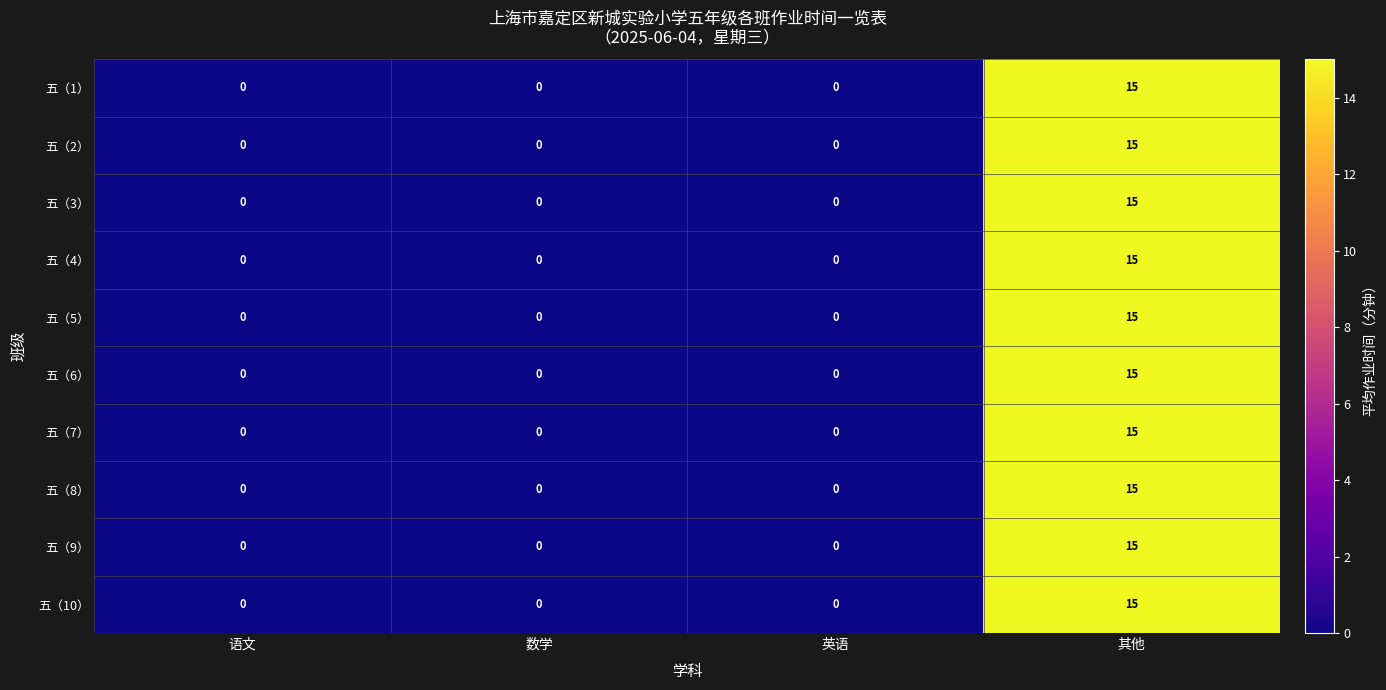

Count the 五（6） values in the range 0 to 15.

4